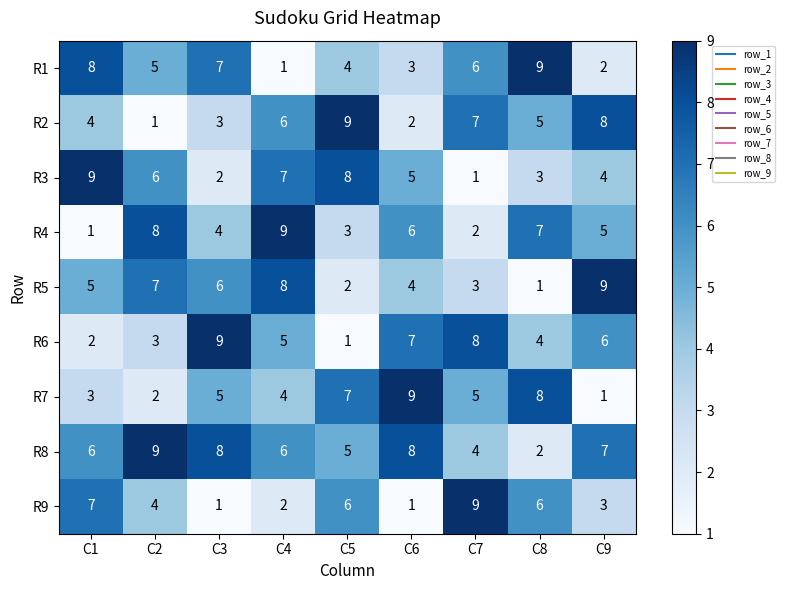

The value of R6 at C8 is 2. True or false?

False